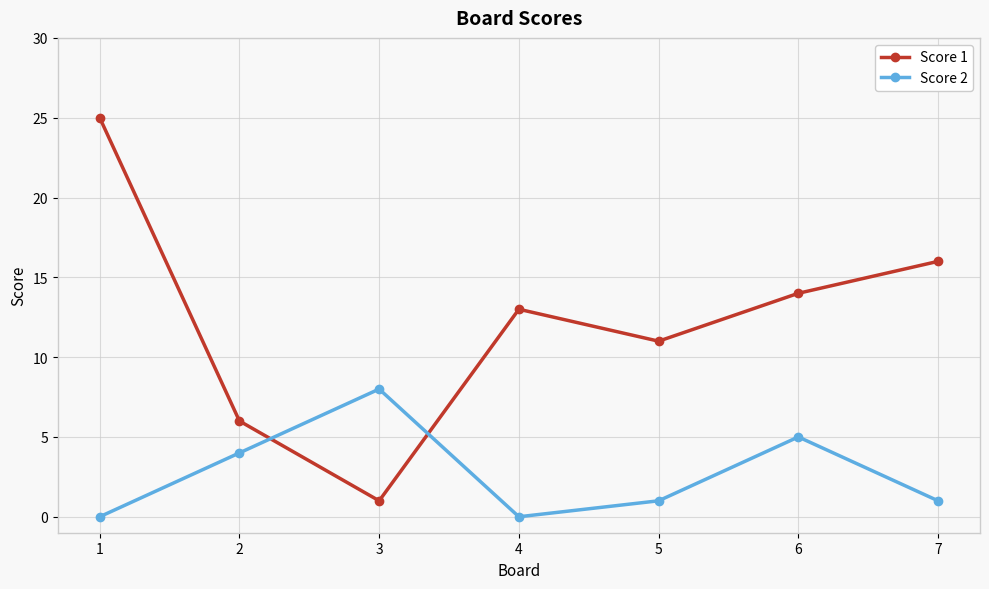

What is the difference between the Score 2 values at 3 and 5?

7